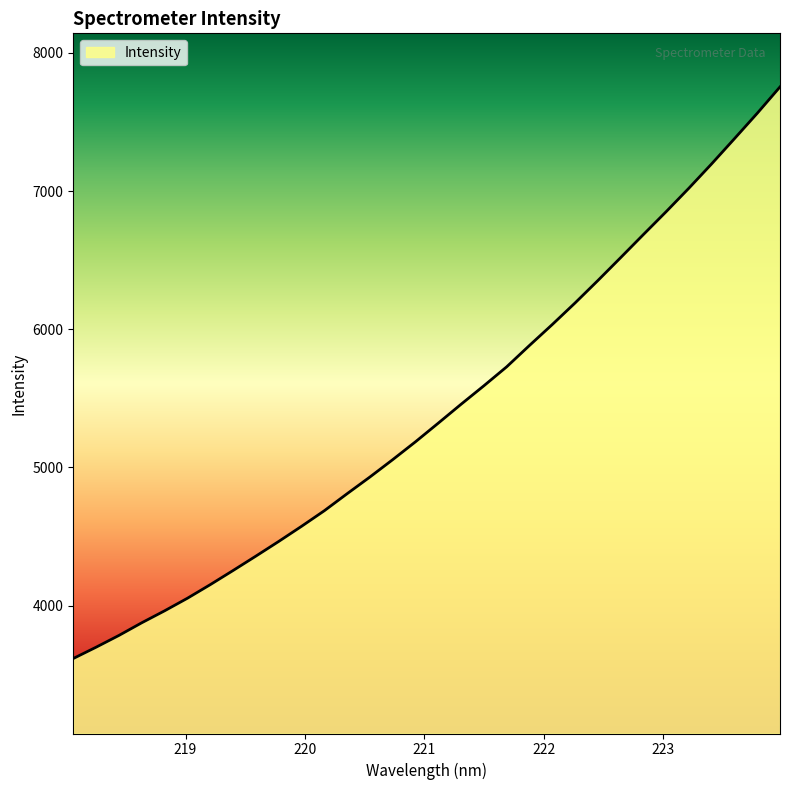

What is the smallest value displayed?

3617.4